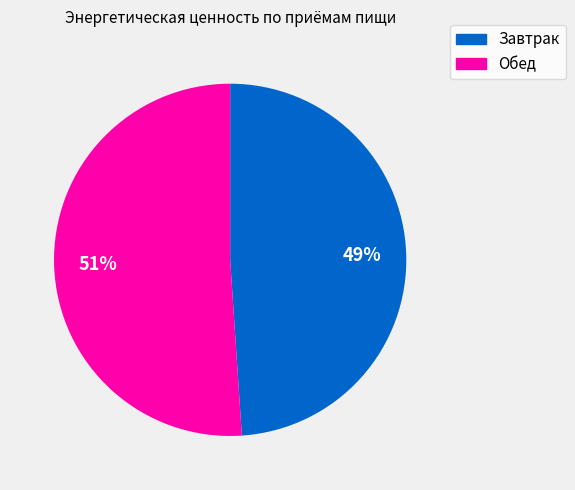

Count the number of slices in the pie.

2